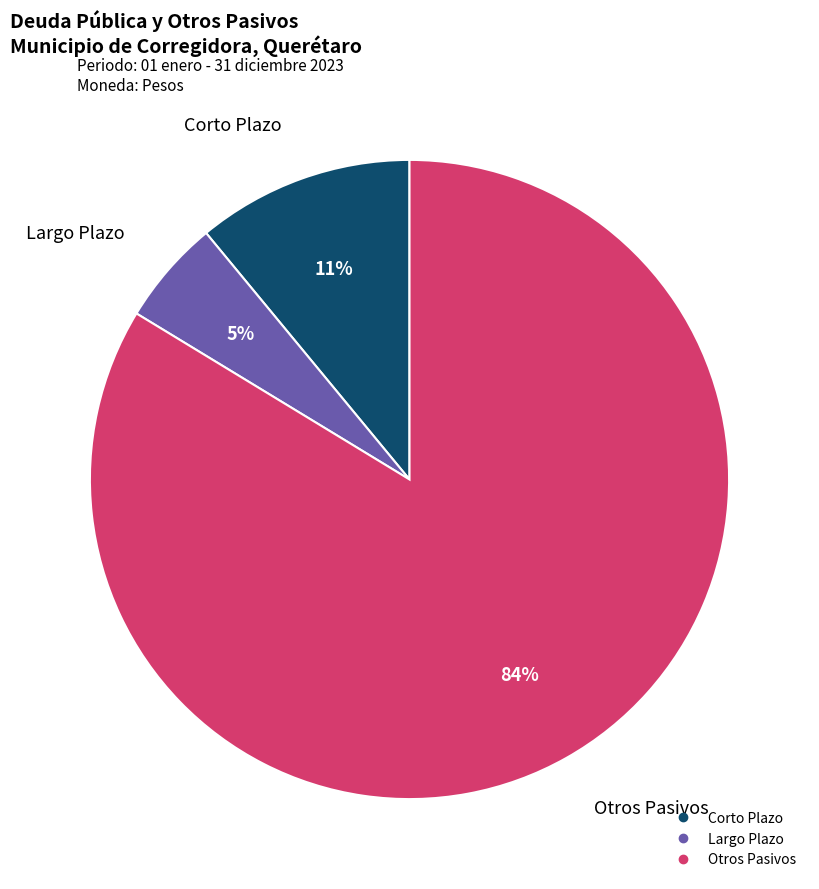

Is there a majority slice in this chart?

Yes